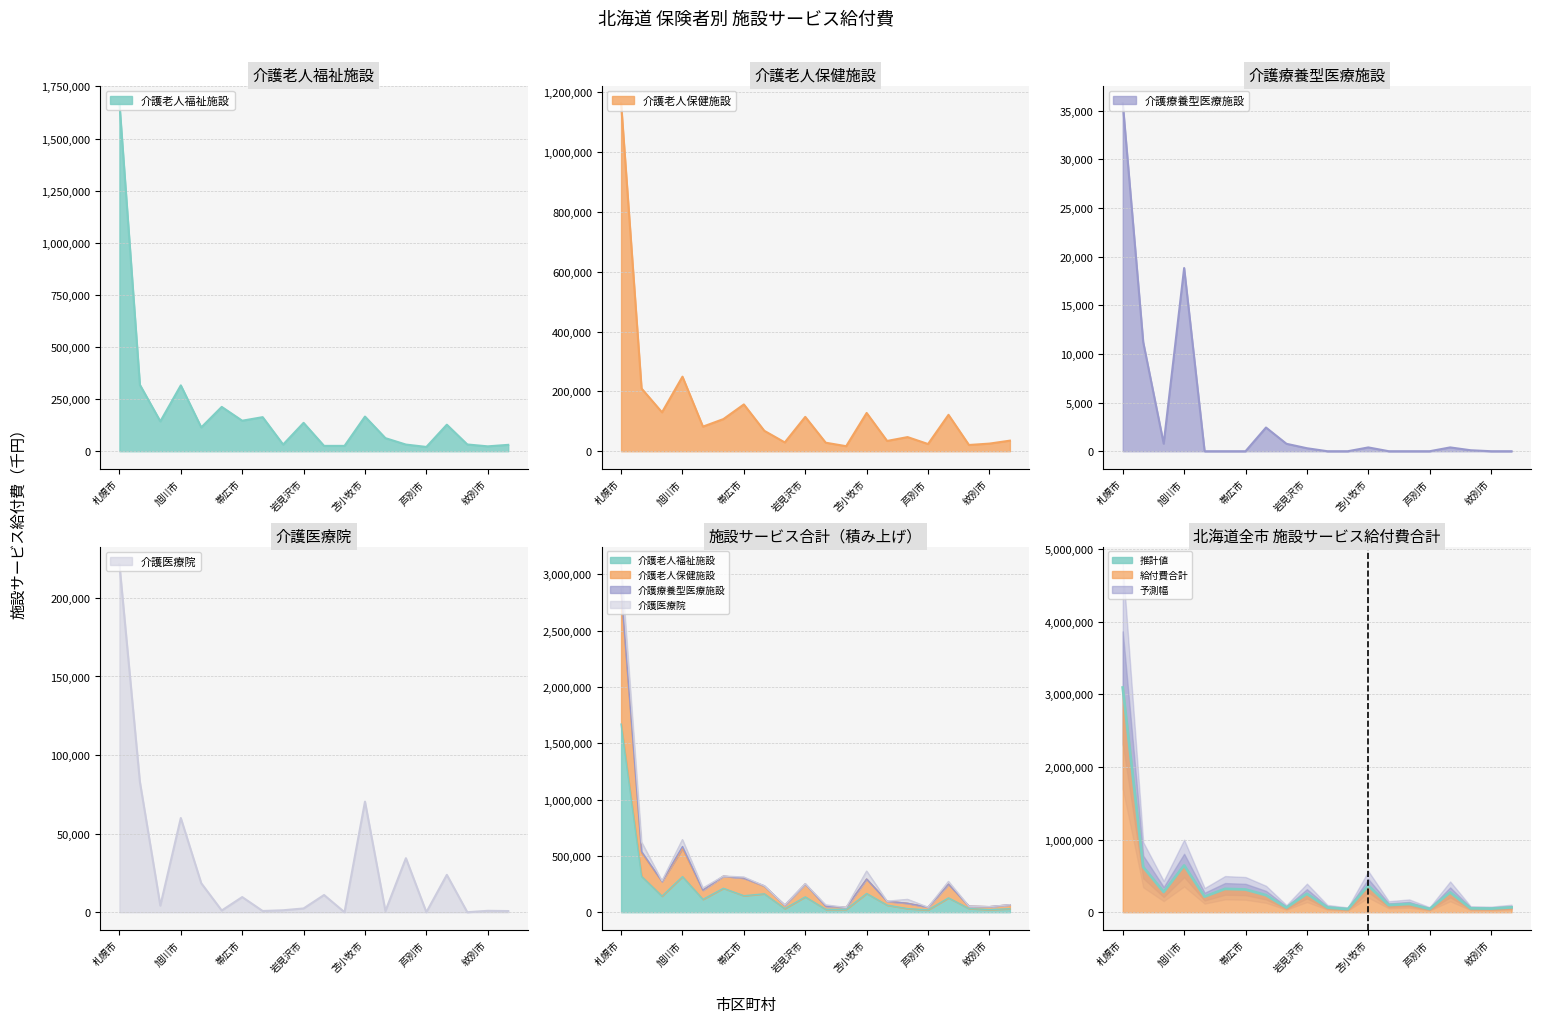

Rank the categories by value from lowest to highest.

11, 15, 18, 17, 8, 10, 19, 13, 14, 苫小牧市, 7, 9, 16, 帯広市, 紋別市, 芦別市, 12, 旭川市, 岩見沢市, 札幌市